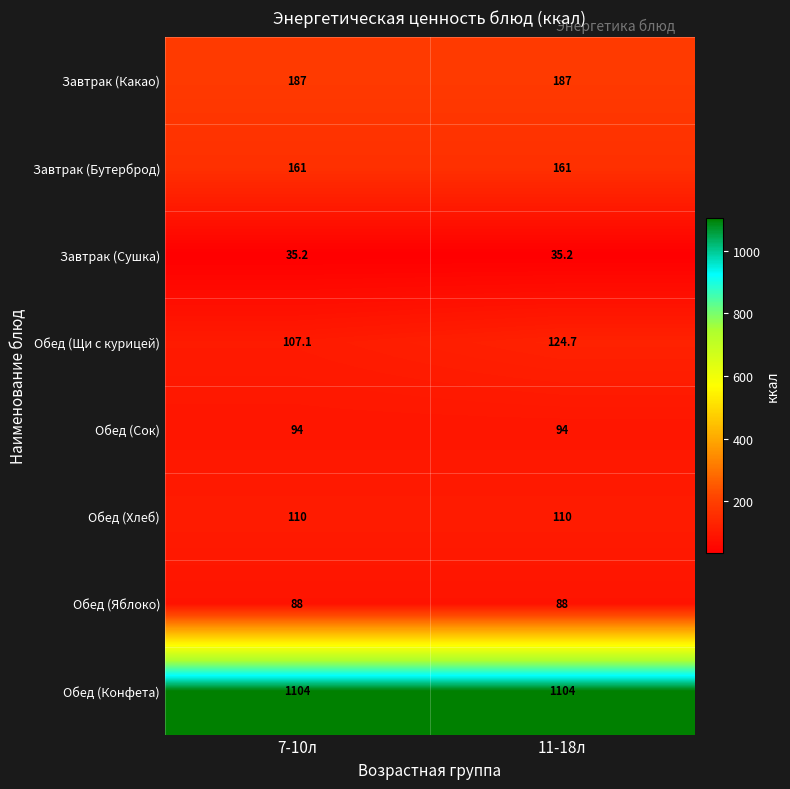

What is the sum of the Обед (Яблоко) values at 7-10л and 11-18л?

176.0